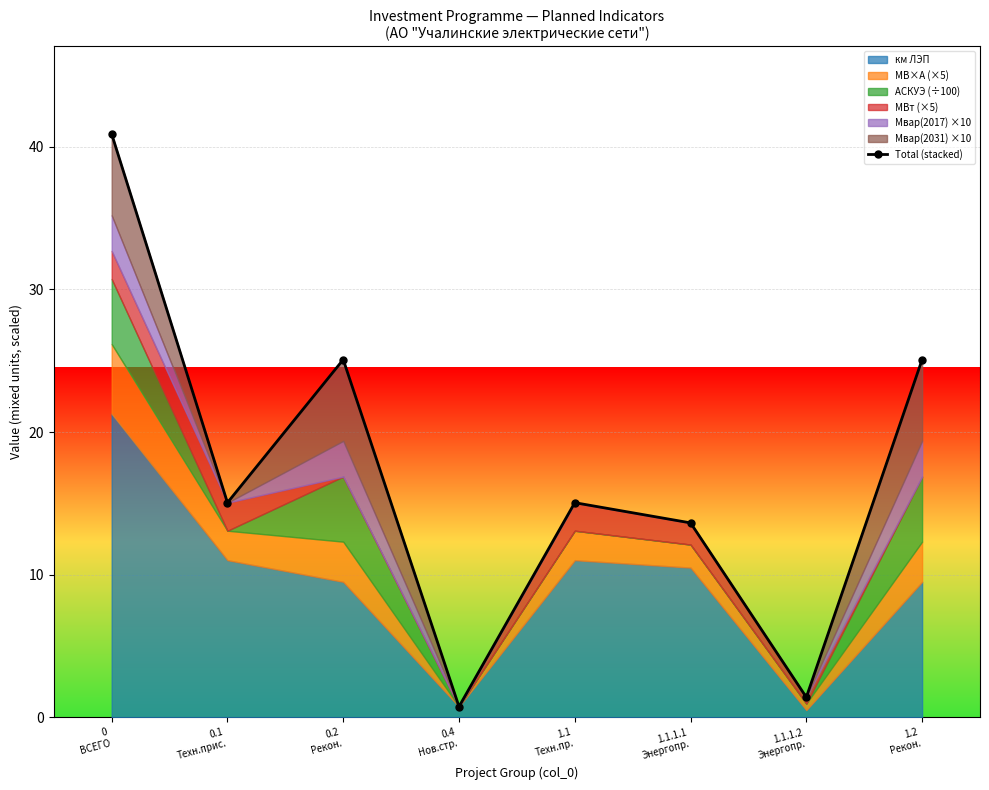

What is the sum of the values at 1.1.1.2
Энергопр. and 0.2
Рекон.?

26.5